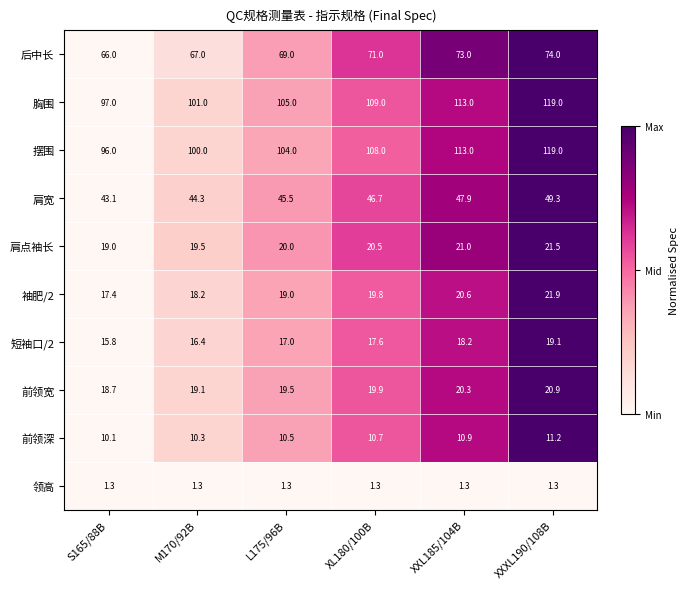

What is the sum of the 短袖口/2 values at S165/88B and M170/92B?

32.2